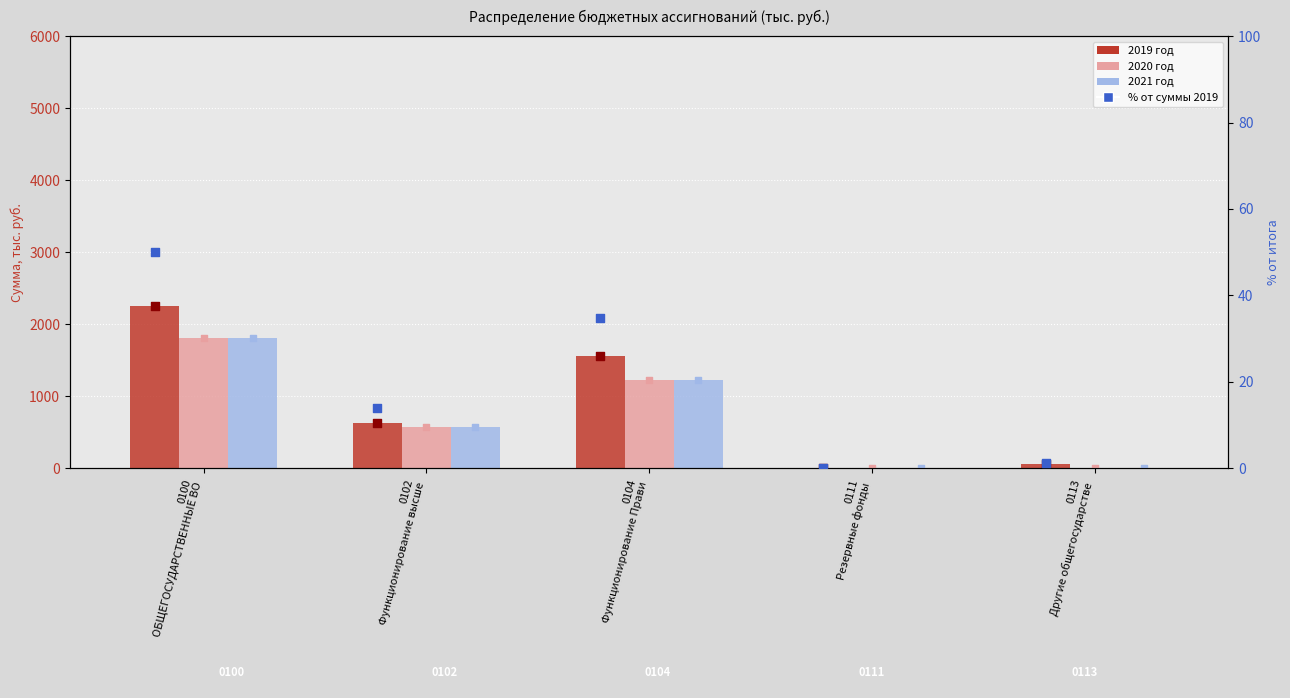

Which series has the largest total across all categories?

2019 год